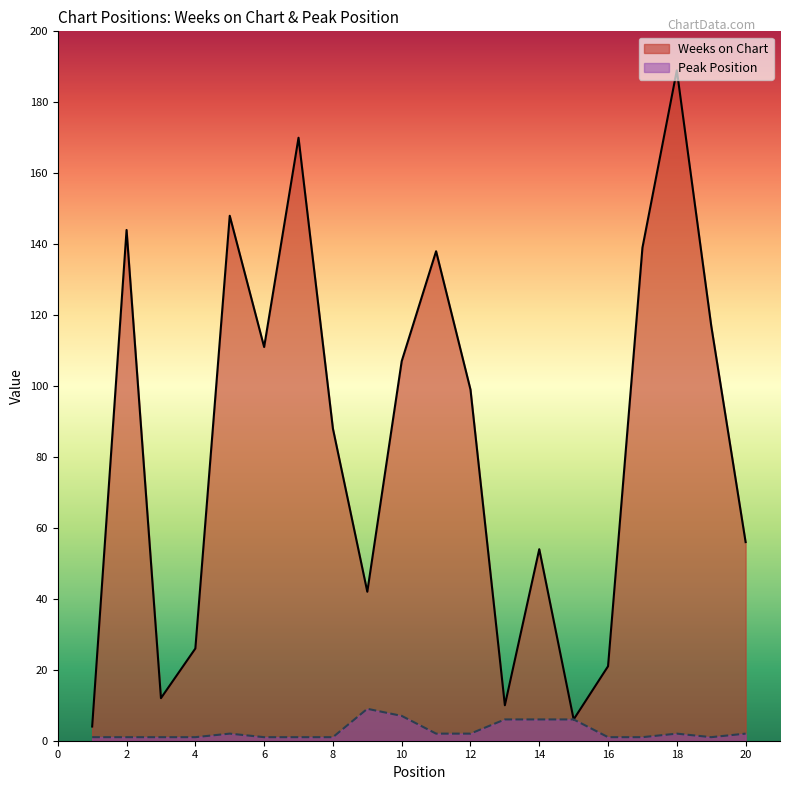

True or false: Weeks on Chart and Peak Position cross at least once.

False